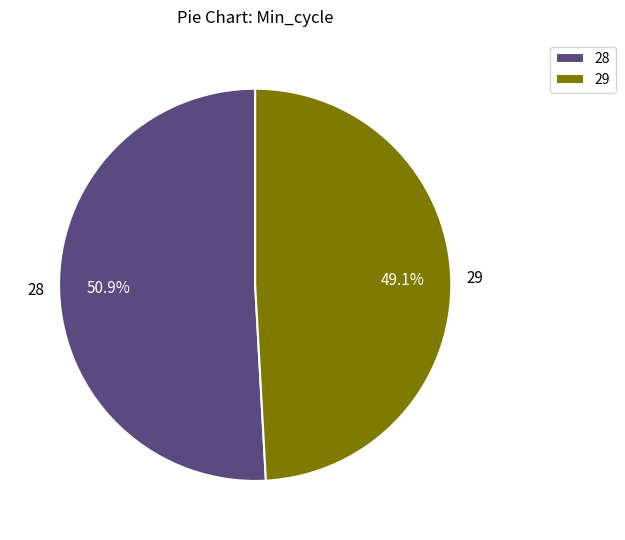

Count the number of slices in the pie.

2